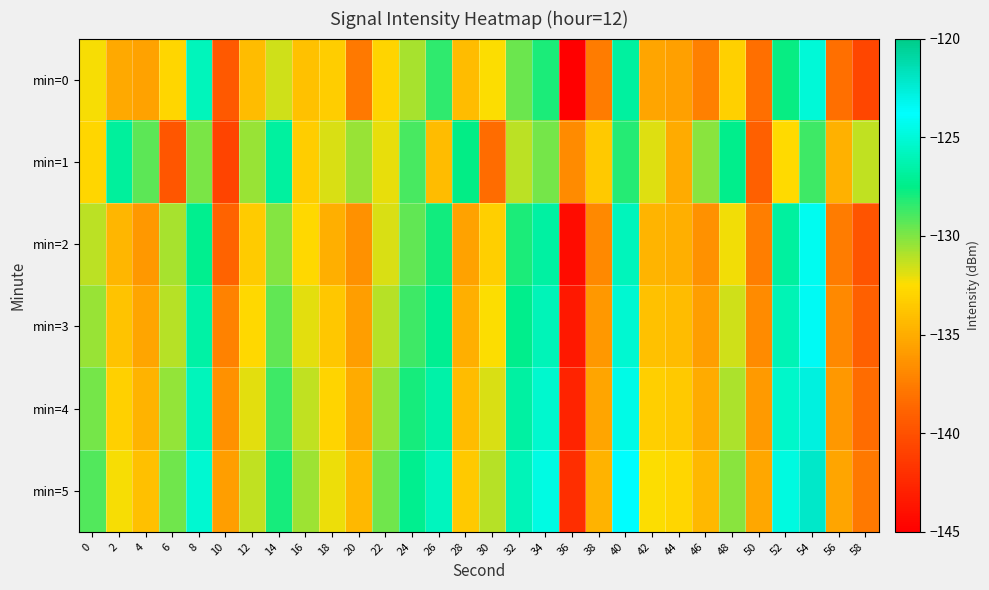

What is the minimum value shown in the chart?

-145.3